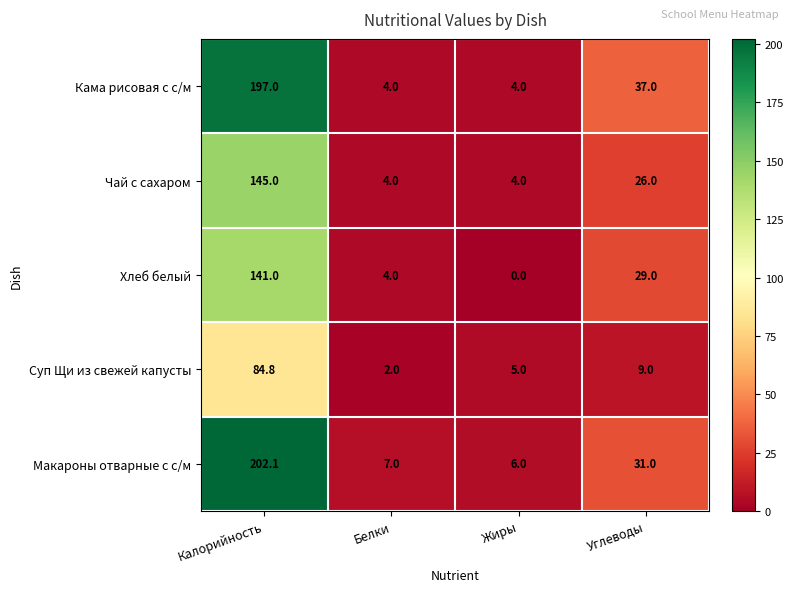

At which label is Чай с сахаром closest to 74?

Углеводы